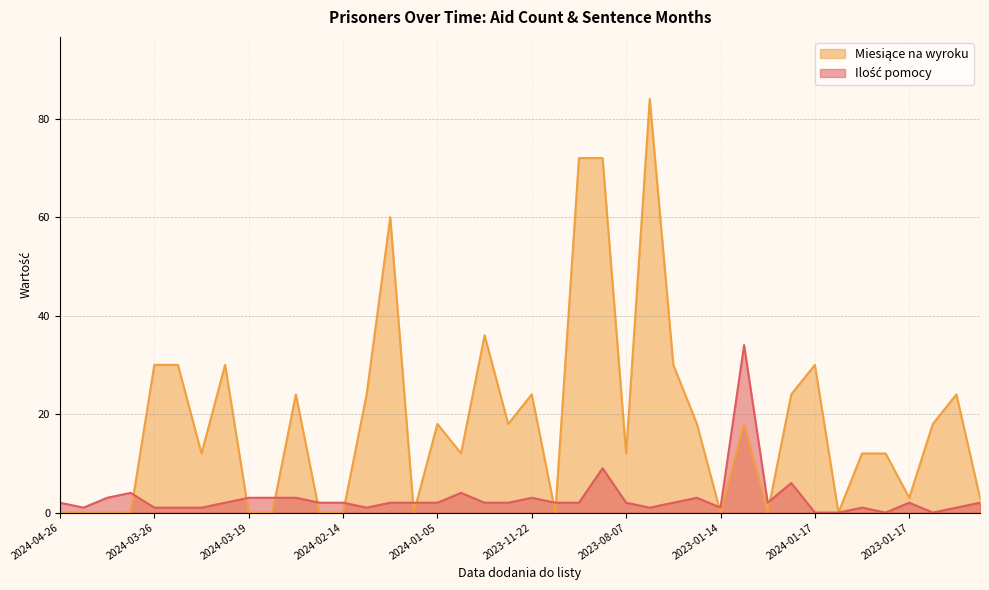

The value of Ilość pomocy at 2024-02-14 is 3. True or false?

False